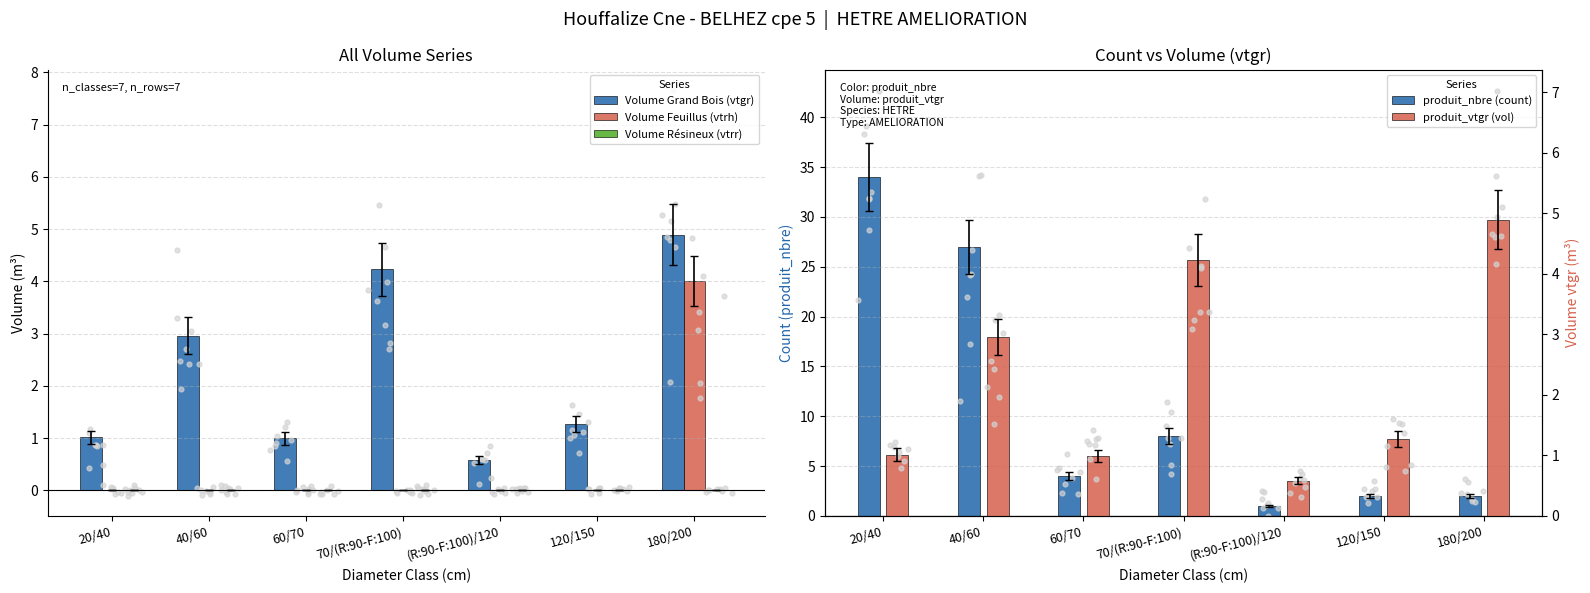

Which series has the largest total across all categories?

produit_nbre (count)